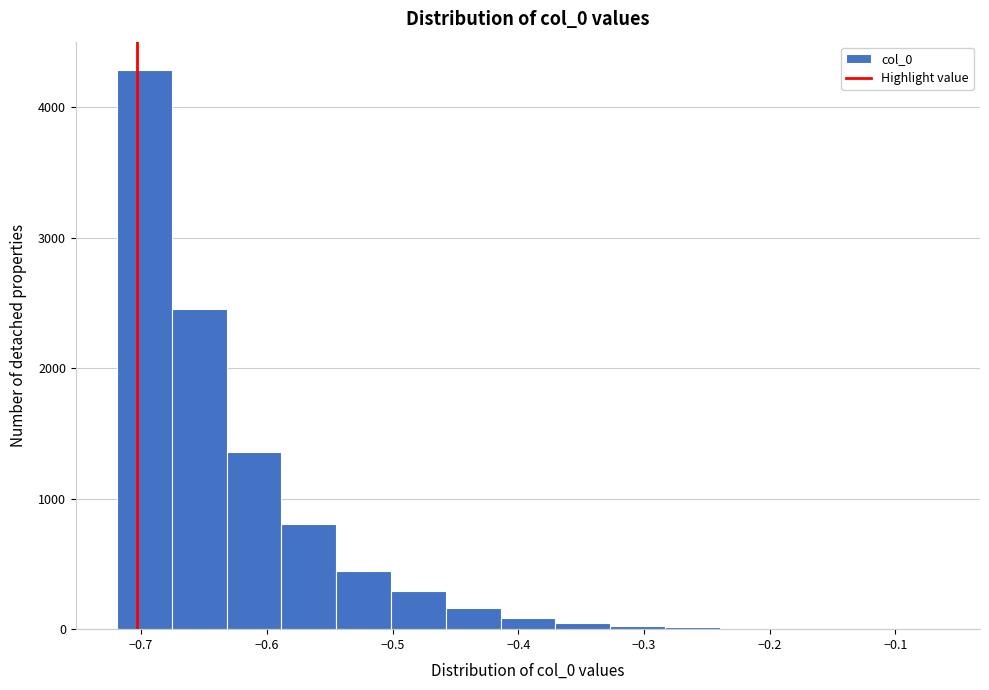

Reading left to right, list every bar in this chart as the range it spans on the x-axis followed by its height. Neither the bar edges nor the heights are printed on the chart, so give them approximately, as read against the axes.

-0.72 to -0.68: 4300
-0.68 to -0.63: 2500
-0.63 to -0.59: 1400
-0.59 to -0.54: 800
-0.54 to -0.50: 400
-0.50 to -0.46: 300
-0.46 to -0.41: 200
-0.41 to -0.37: under 100
-0.37 to -0.33: under 100
-0.33 to -0.28: under 100
-0.28 to -0.24: under 100
-0.24 to -0.20: under 100
-0.20 to -0.15: under 100
-0.15 to -0.11: under 100
-0.11 to -0.07: under 100